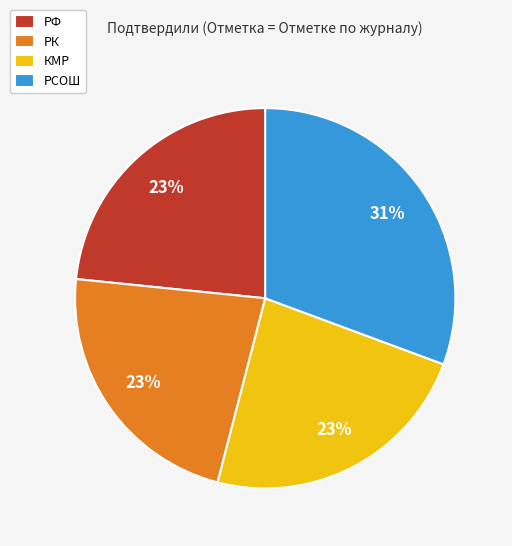

Count the number of slices in the pie.

4